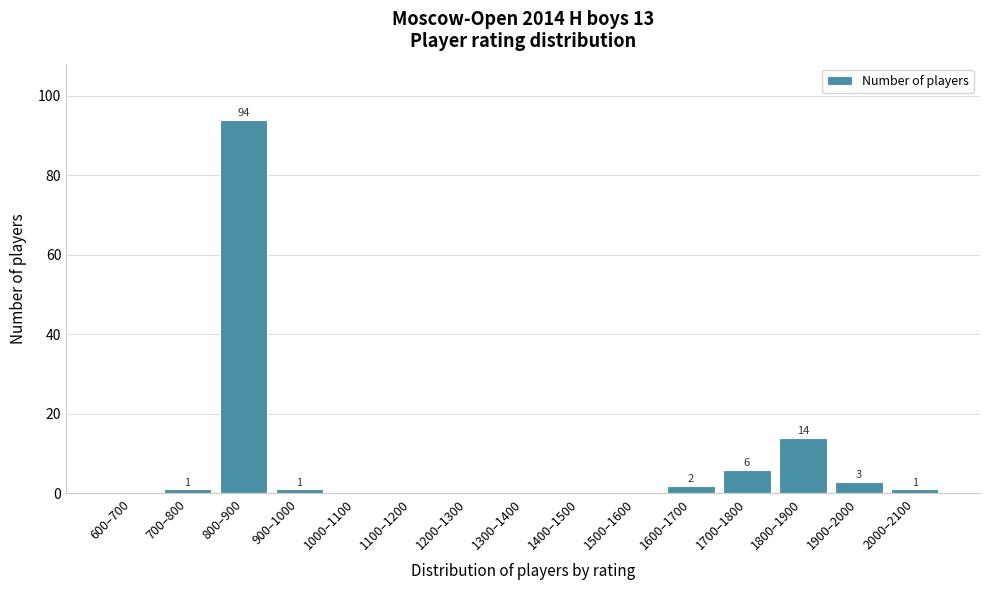

Reading left to right, extract all data points from this chart.

600–700=0	700–800=1	800–900=94	900–1000=1	1000–1100=0	1100–1200=0	1200–1300=0	1300–1400=0	1400–1500=0	1500–1600=0	1600–1700=2	1700–1800=6	1800–1900=14	1900–2000=3	2000–2100=1